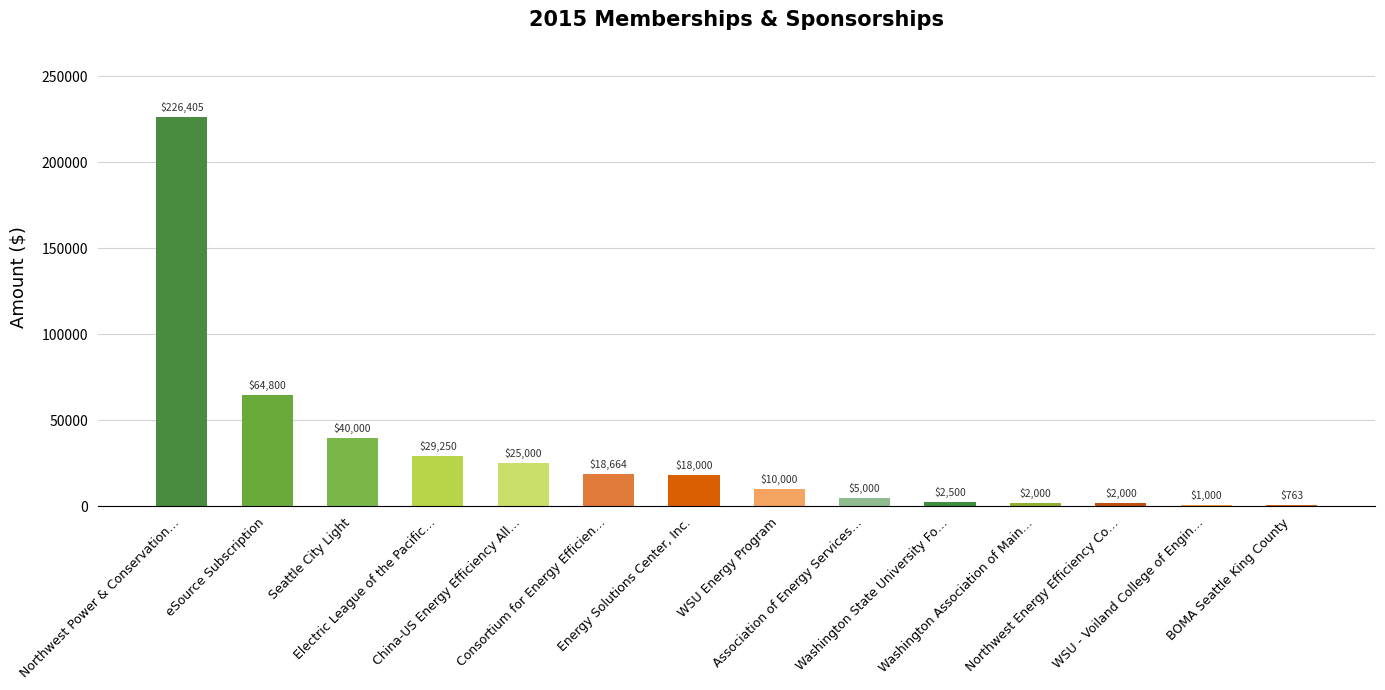

What is the sum of all values?

445382